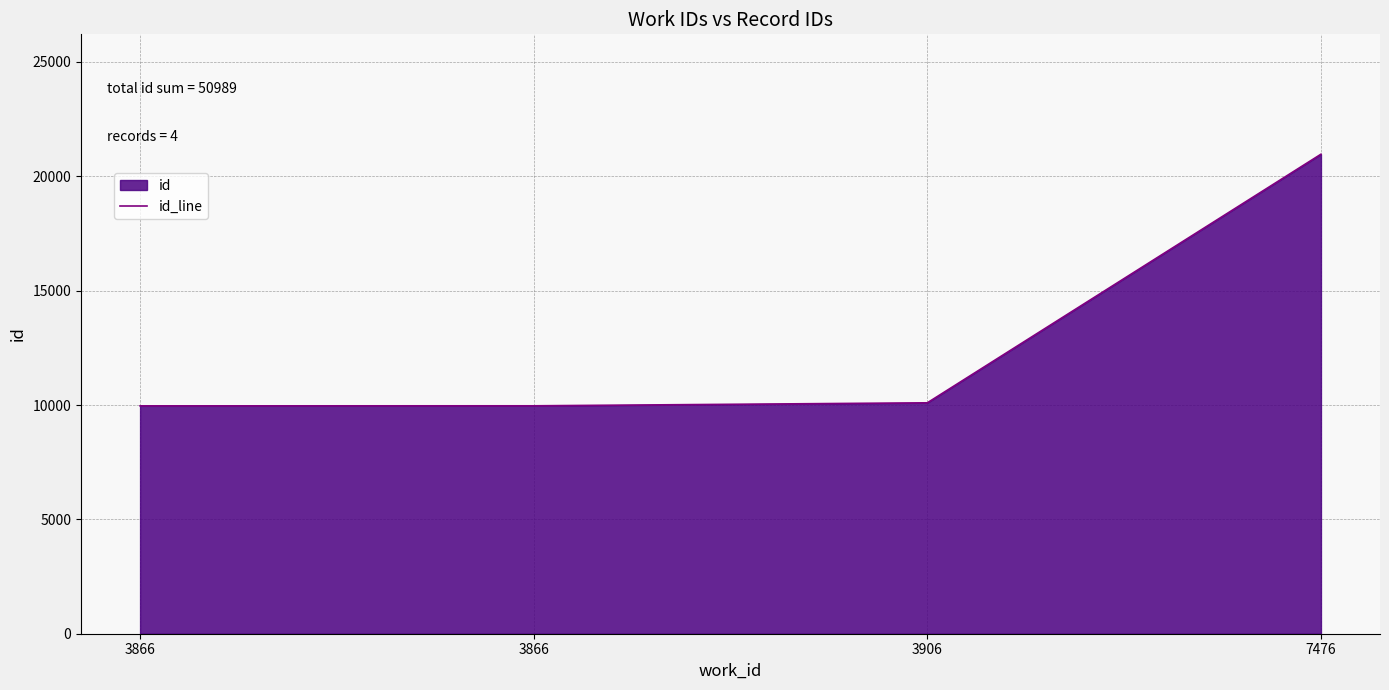

What is the value of the 3rd point from the left?

10096